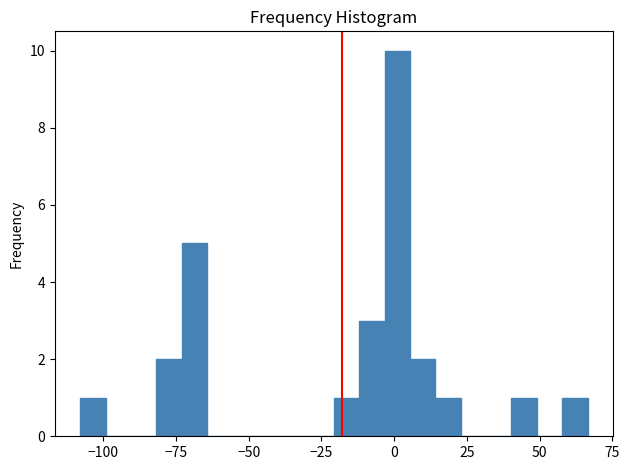

Around what value on the x-axis is the tallest bar? Give the approximate position of its centre, as read against the axis.

0